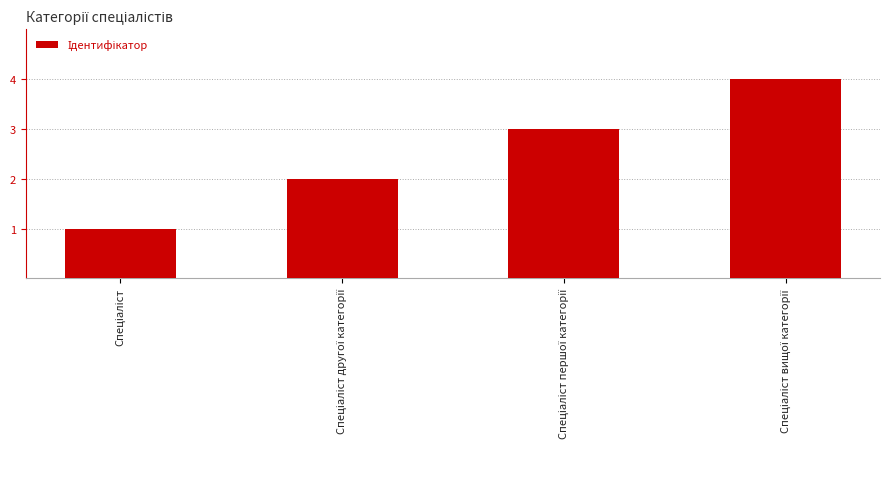

Count the number of categories in the chart.

4